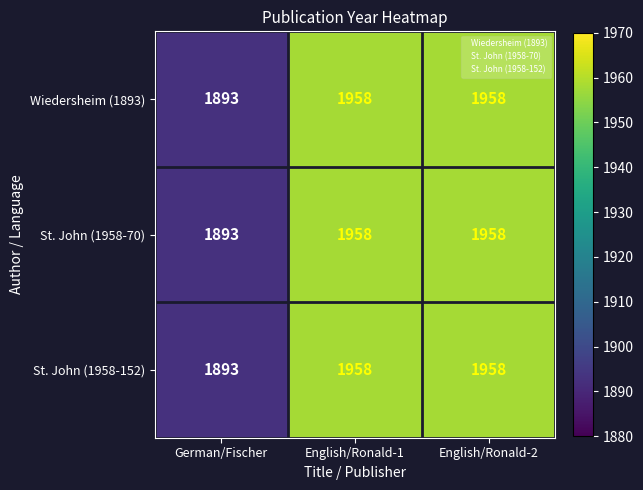

Which label corresponds to the smallest value in the chart?

German/Fischer